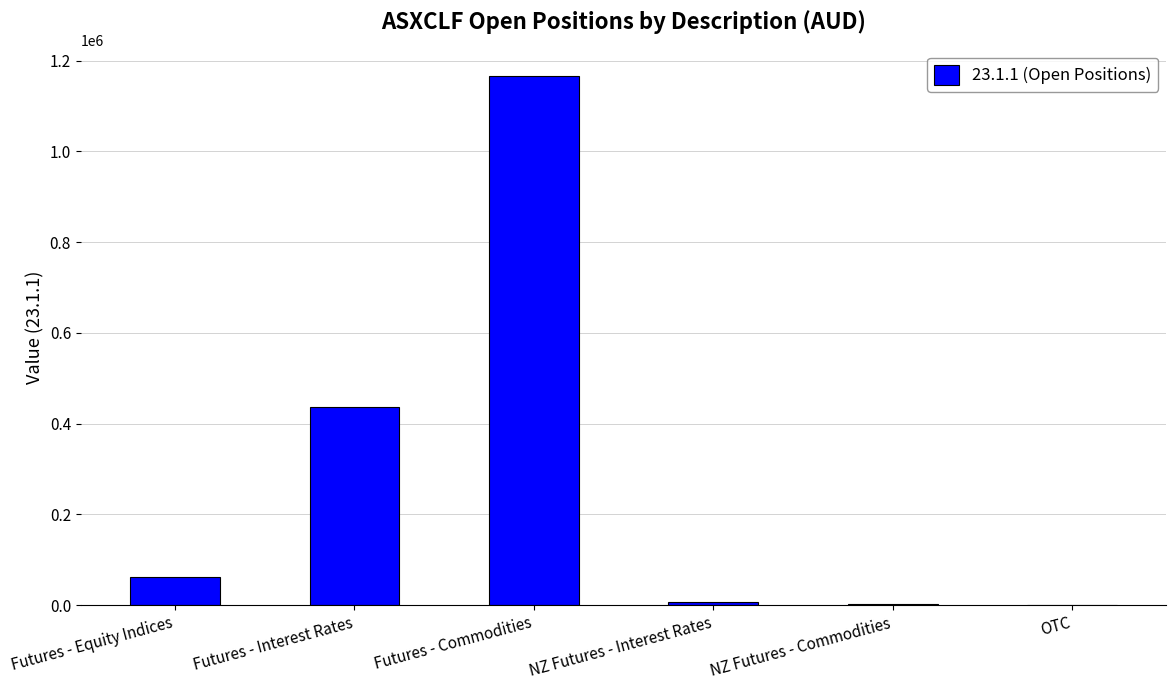

At which label is the value closest to 582782?

Futures - Interest Rates